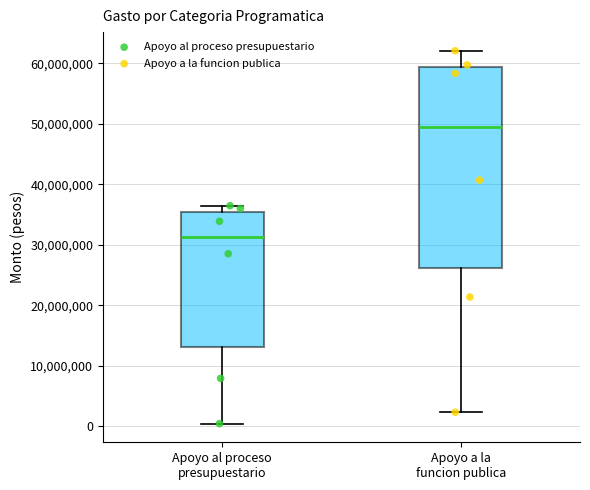

Which box's median line is the highest?

Apoyo a la funcion publica